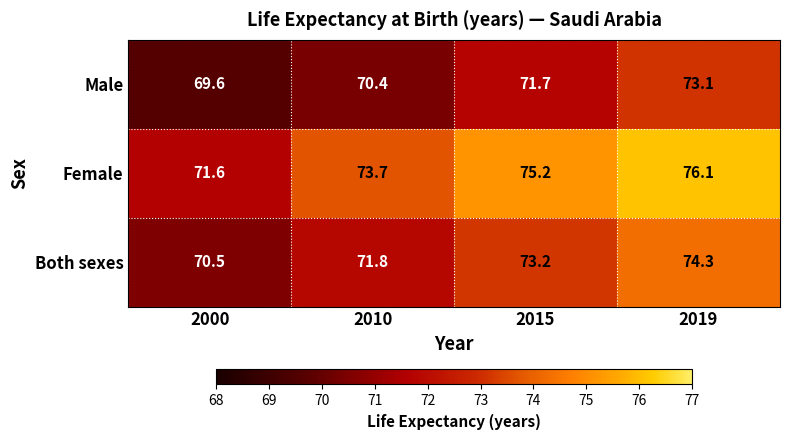

Which series has the largest range (max minus min)?

Female